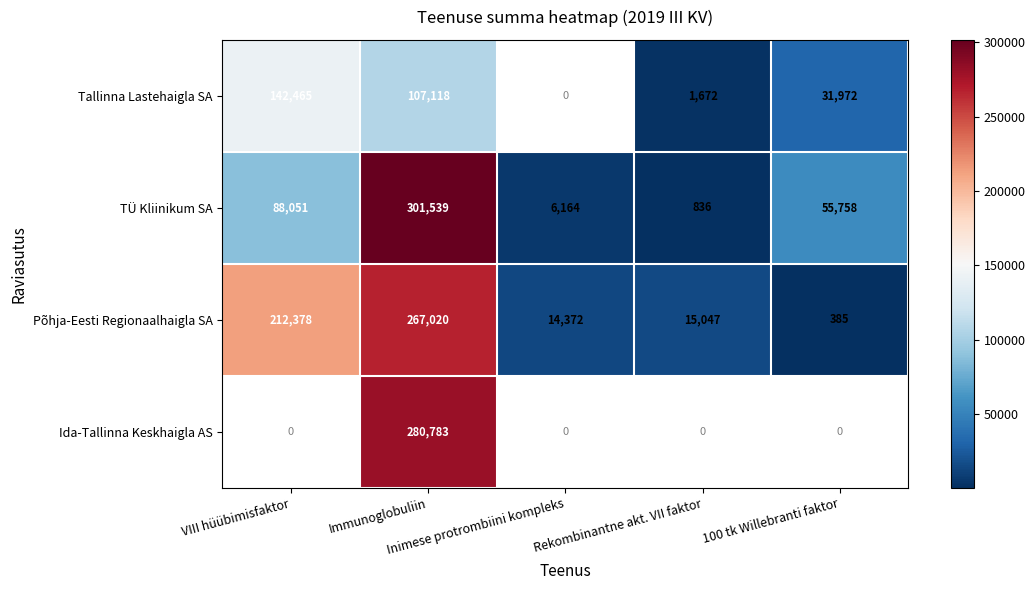

What is the difference between the second highest and minimum values in the TÜ Kliinikum SA series?

87215